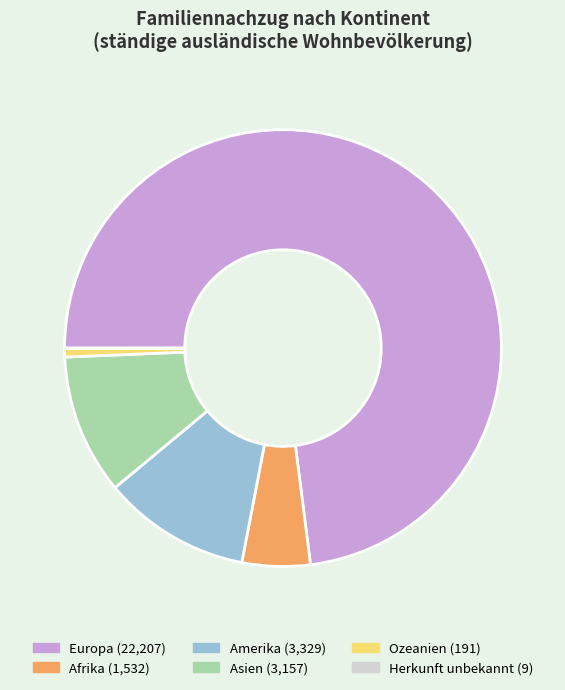

Which category accounts for the majority?

Europa